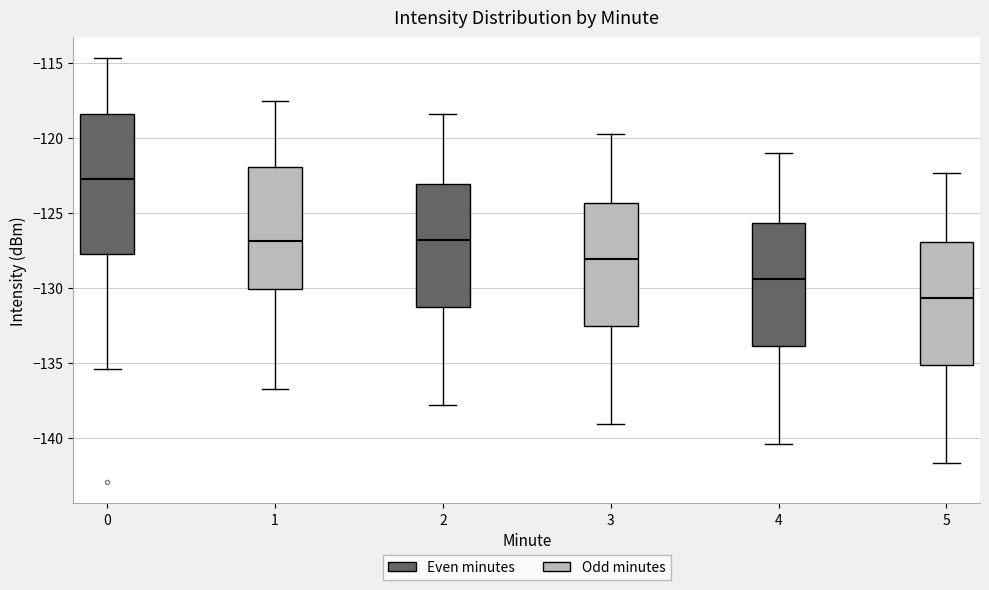

Comparing the boxes themselves (not the whiskers), which one is the tallest?

0